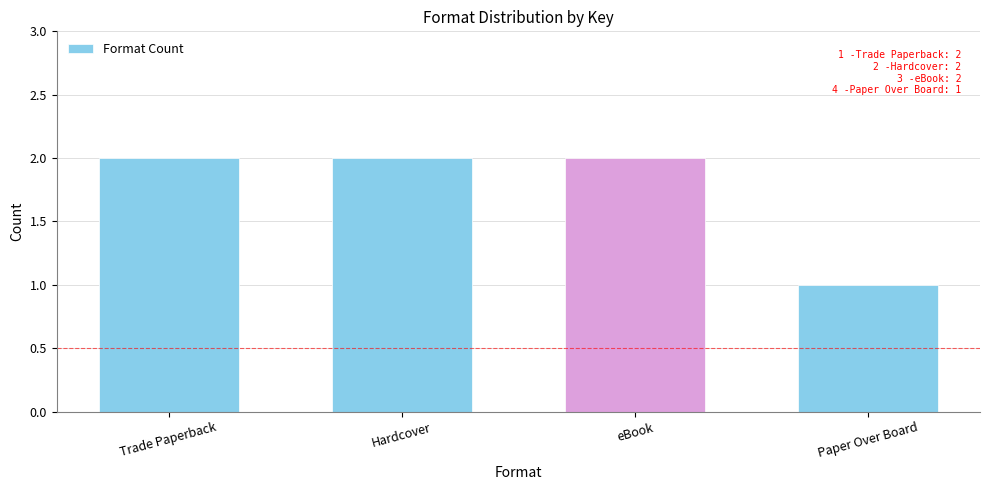

At which category does the chart reach its minimum across all series?

Paper Over Board